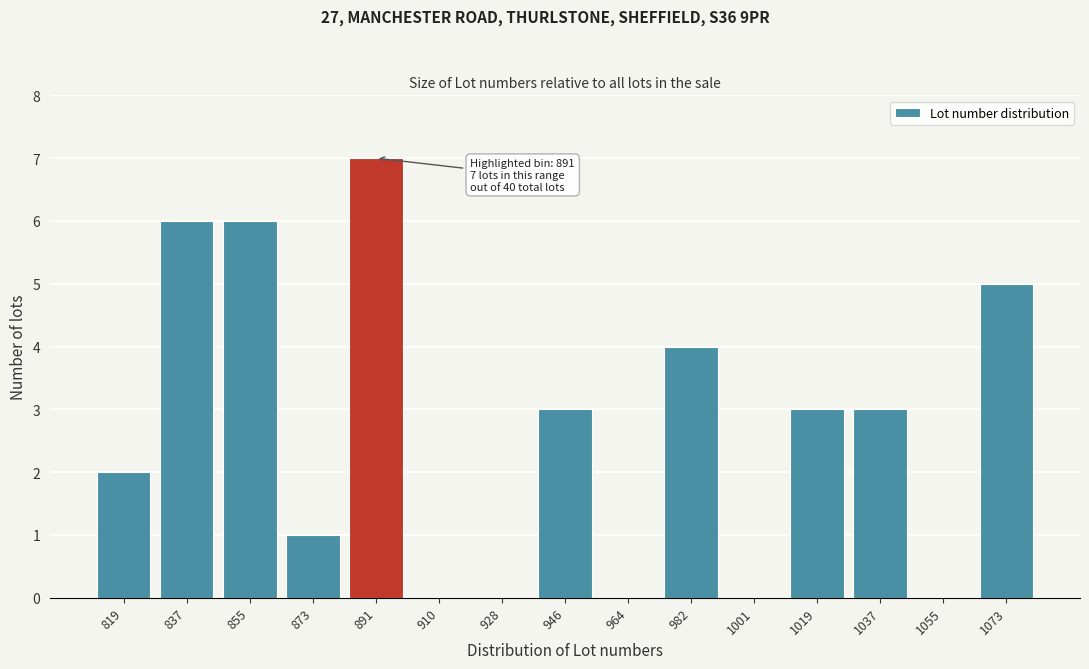

Reading left to right, extract all data points from this chart.

819=2	837=6	855=6	873=1	891=7	910=0	928=0	946=3	964=0	982=4	1001=0	1019=3	1037=3	1055=0	1073=5